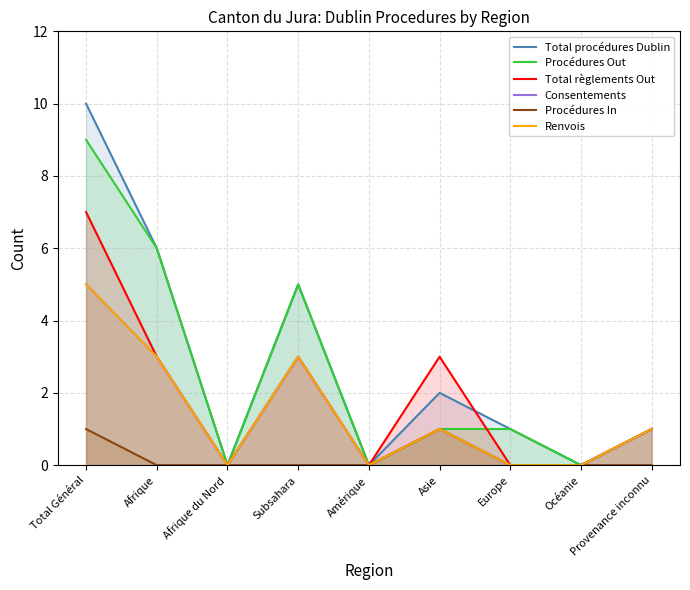

At how many categories does at least one series exceed 8?

1